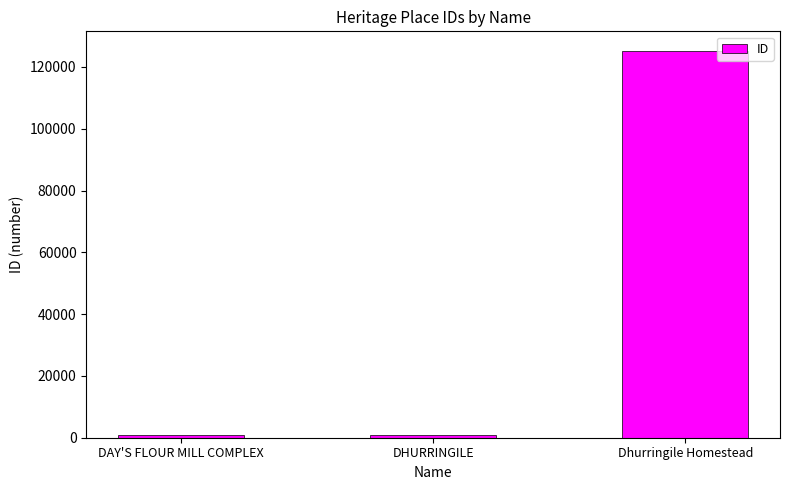

What is the label of the 1st bar from the right?

Dhurringile Homestead